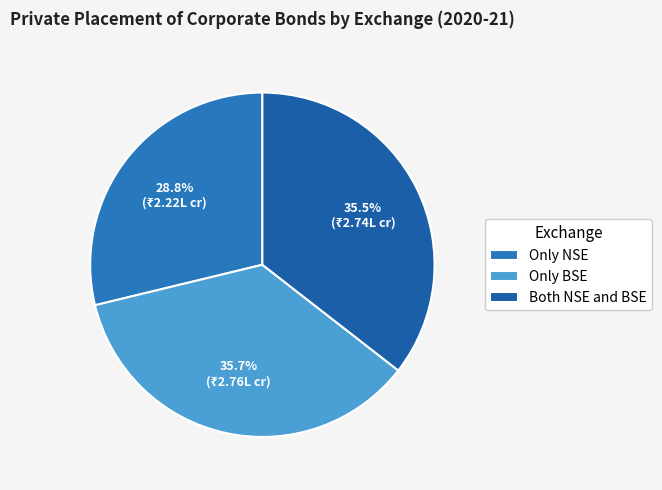

Is there a majority slice in this chart?

No